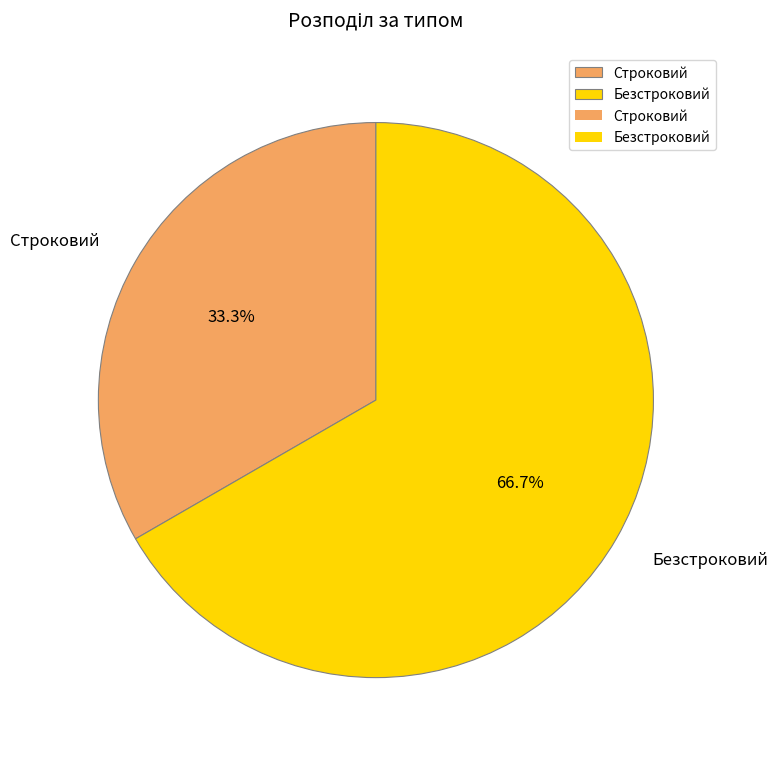

To the nearest percent, what is the average slice percentage?

50%